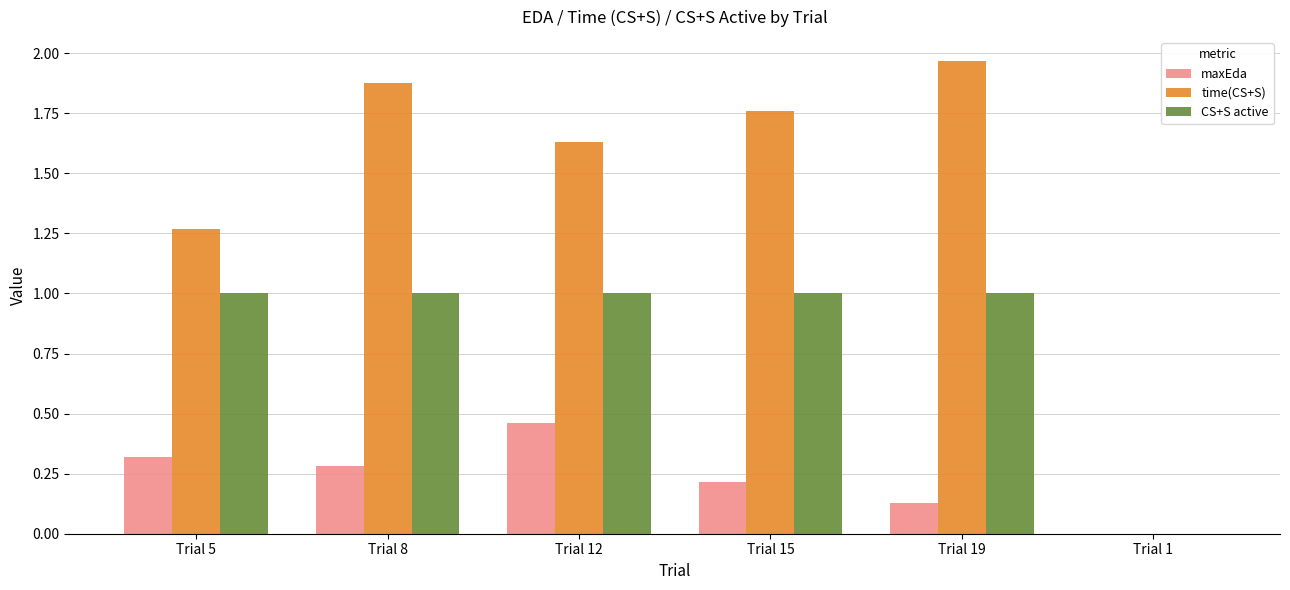

Between Trial 5 and Trial 19, which series saw the biggest shift?

time(CS+S)